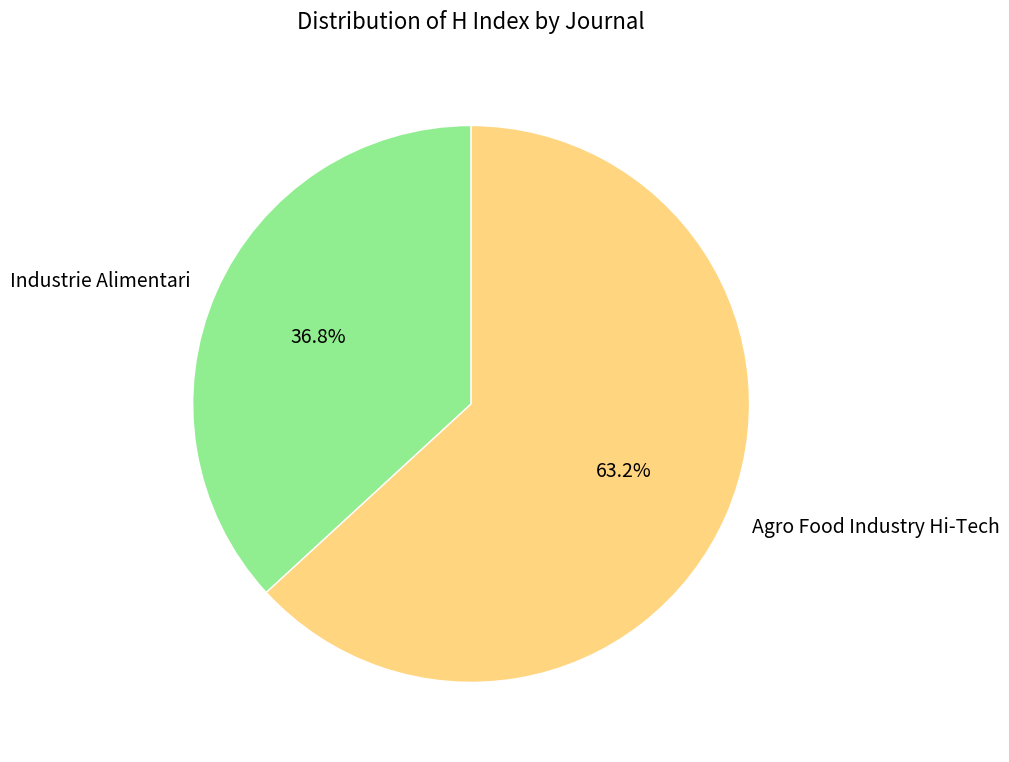

Which slice is the smallest?

Industrie Alimentari